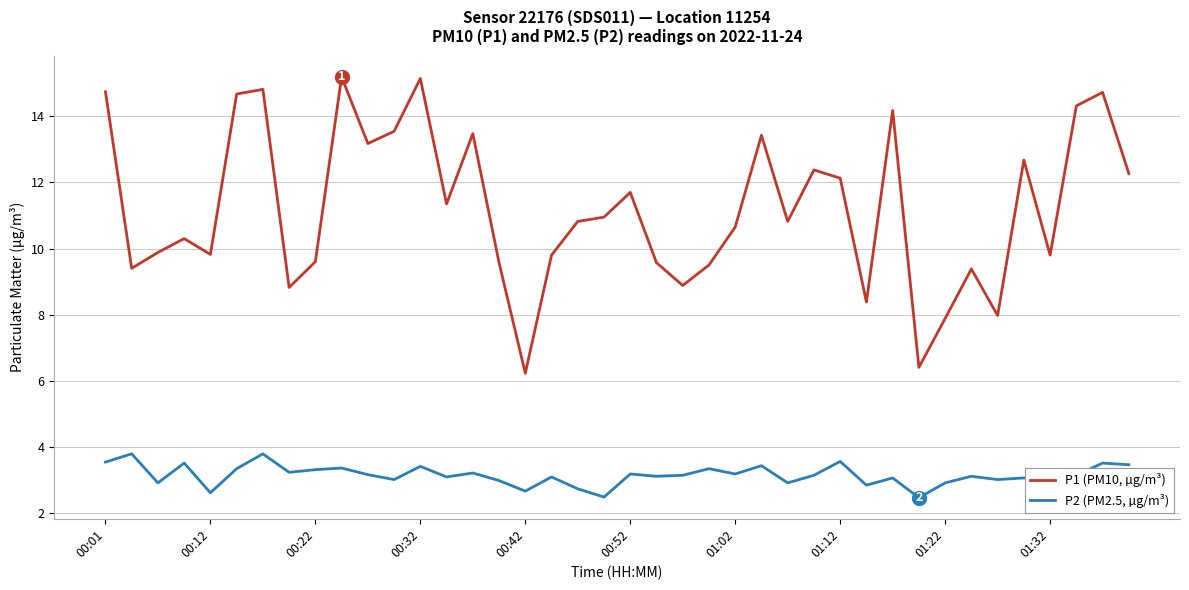

Which series has the largest total across all categories?

P1 (PM10, µg/m³)